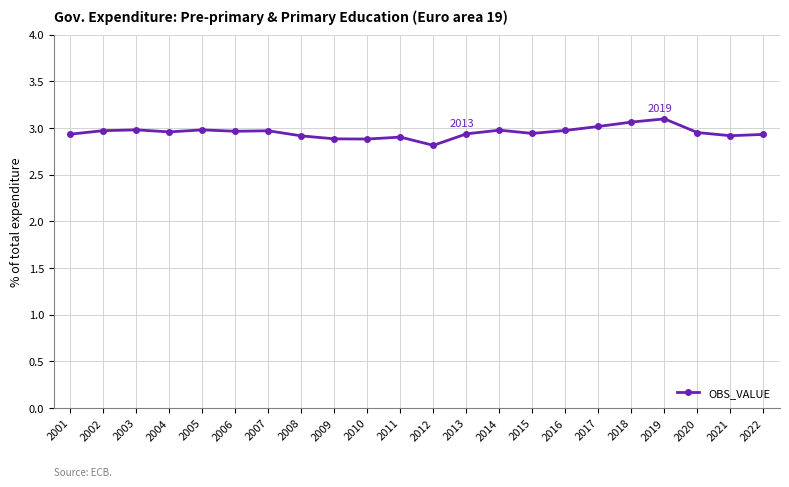

Approximately how many times larger is the value at 2013 compared to 2014?

1.0